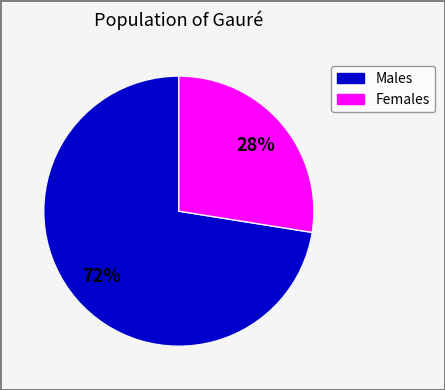

Count the number of slices in the pie.

2